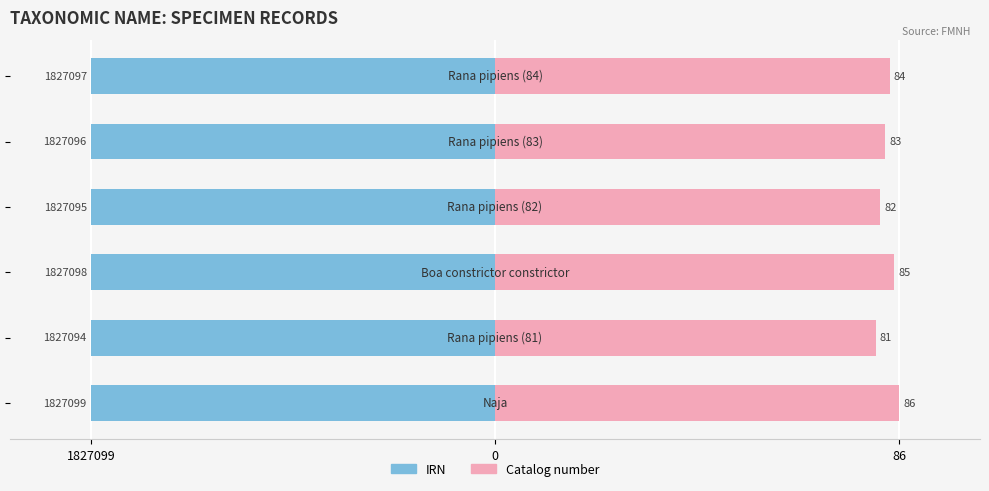

Count the number of categories in the chart.

6